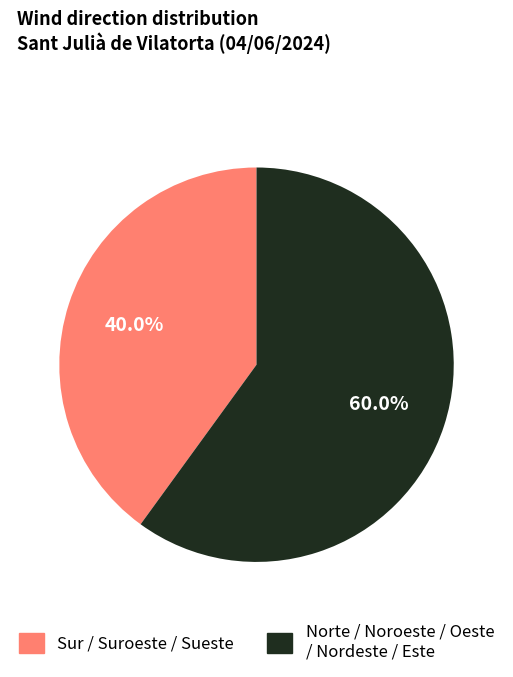

Is there a majority slice in this chart?

Yes